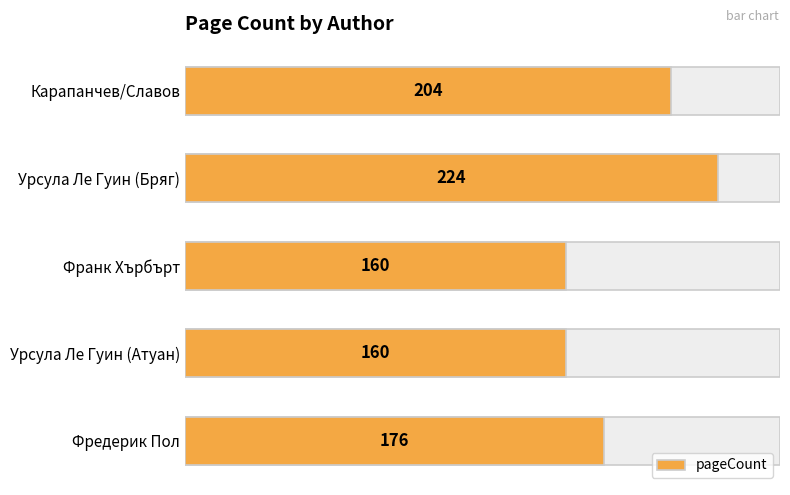

What is the change in value from Фредерик Пол to Карапанчев/Славов?

+28